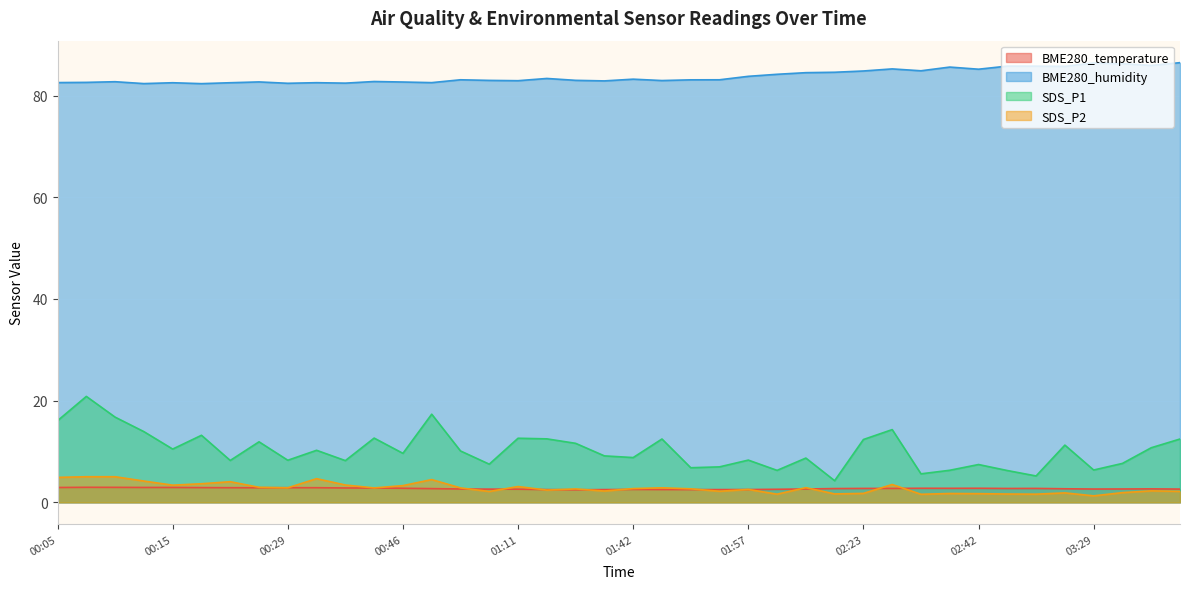

What is the difference between the maximum and minimum values in the BME280_temperature series?

0.5